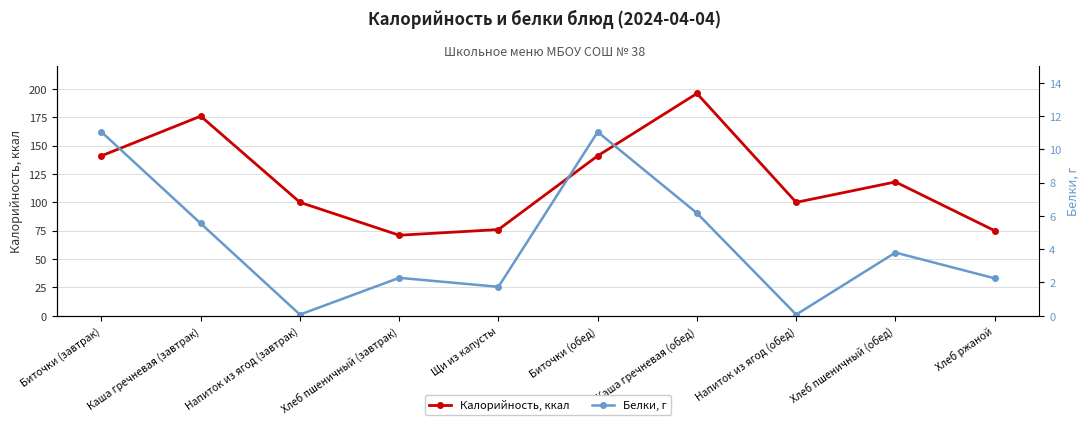

List the labels in order of Калорийность, ккал value, largest first.

Каша гречневая (обед), Каша гречневая (завтрак), Биточки (завтрак), Биточки (обед), Хлеб пшеничный (обед), Напиток из ягод (завтрак), Напиток из ягод (обед), Щи из капусты, Хлеб ржаной, Хлеб пшеничный (завтрак)